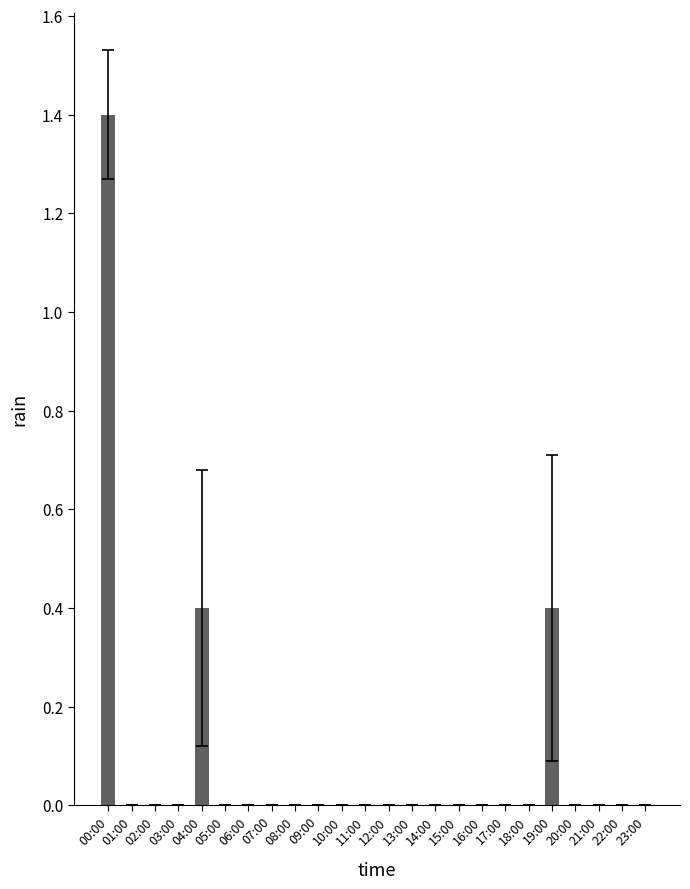

Which label corresponds to the largest value in the chart?

00:00